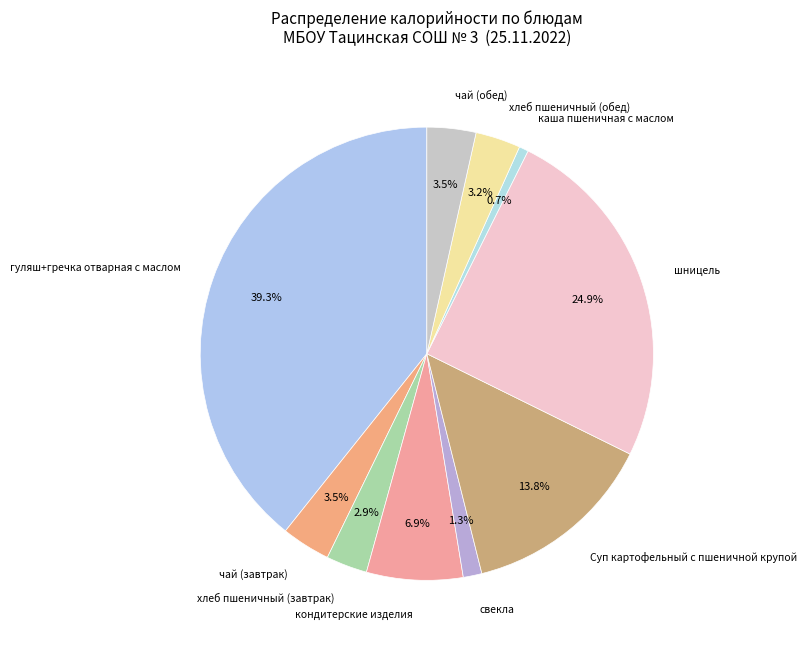

What percentage is NOT represented by каша пшеничная с маслом?

99.3%